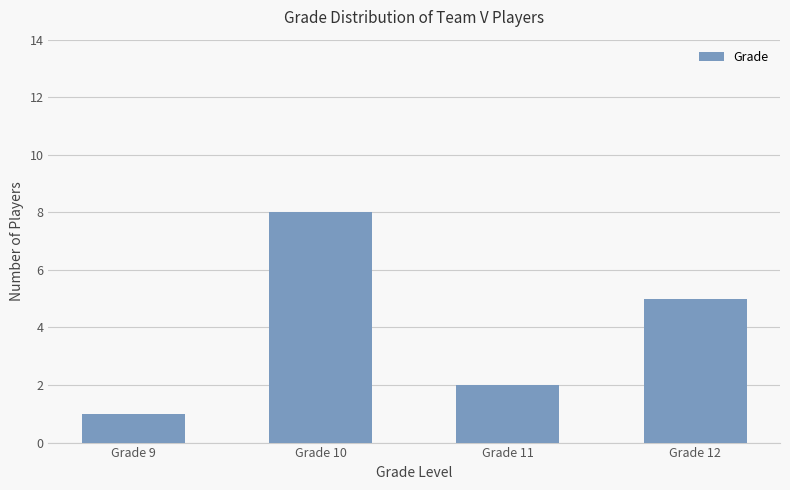

How many distinct data groups are displayed?

1